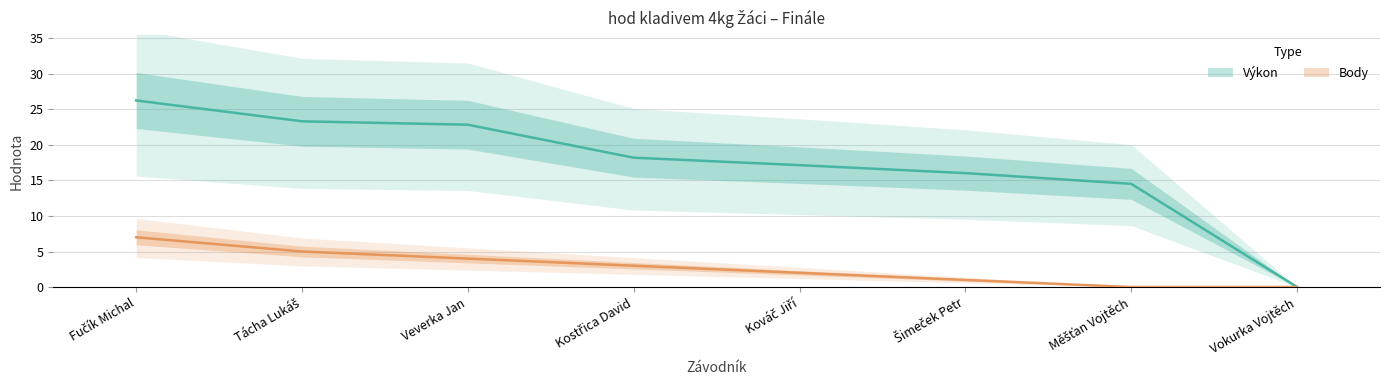

At how many categories does at least one series exceed 25?

1